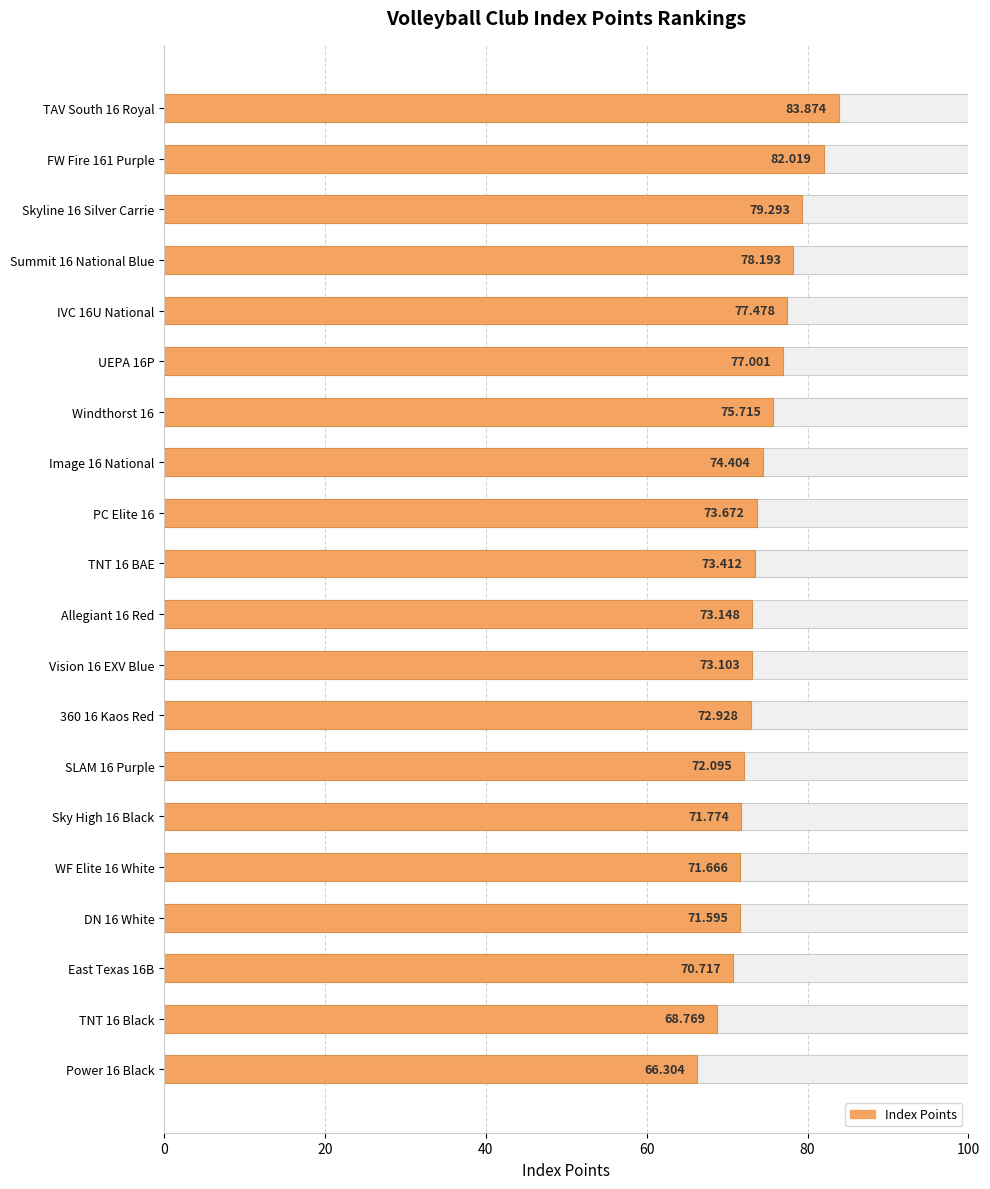

The chart shows a value of 77.0 at UEPA 16P. True or false?

True